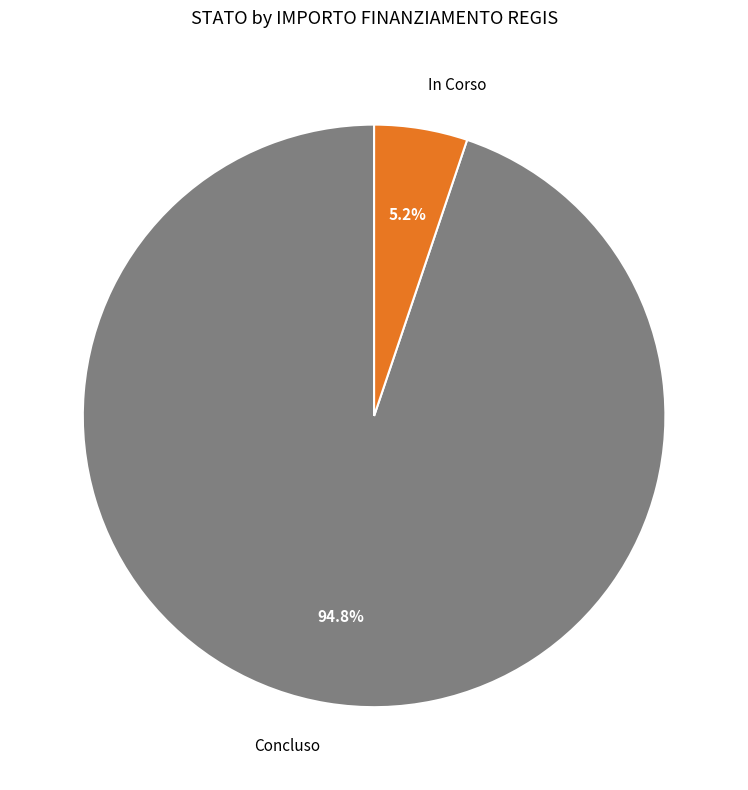

What is the largest slice in the pie chart?

Concluso